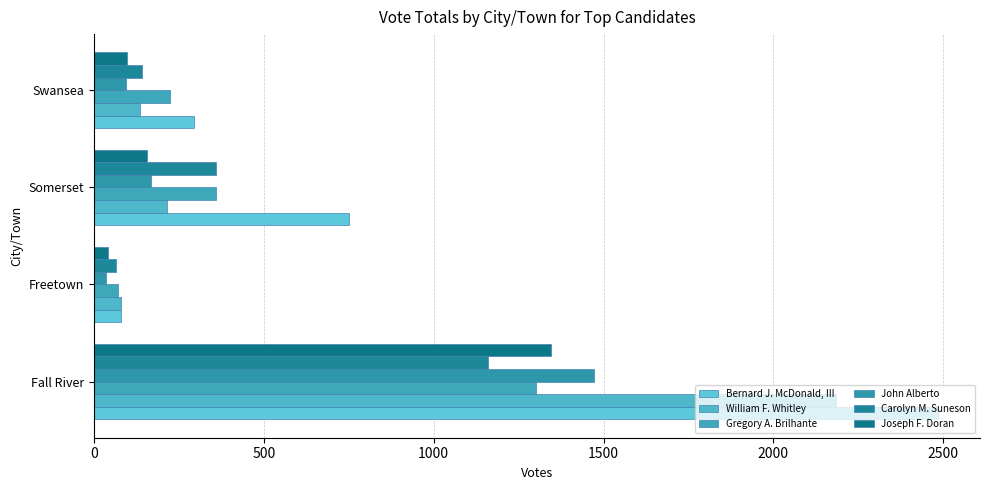

How many values in the Joseph F. Doran series are below 157?

2